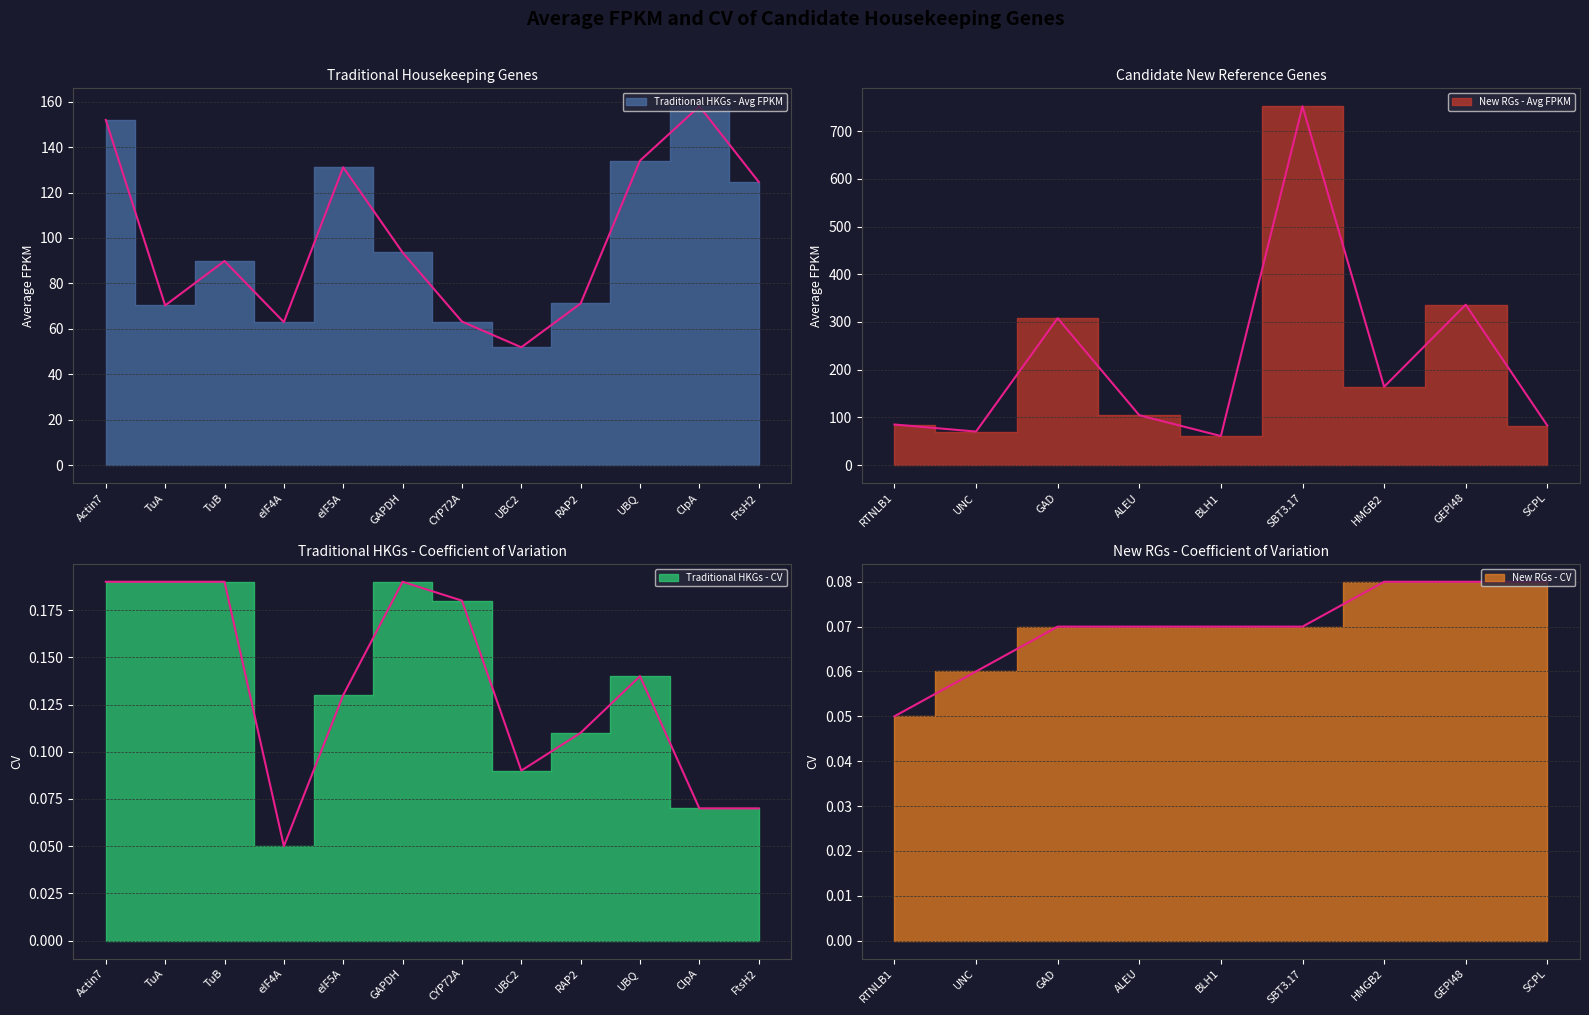

Which has a higher value, TuB or UBC2?

TuB